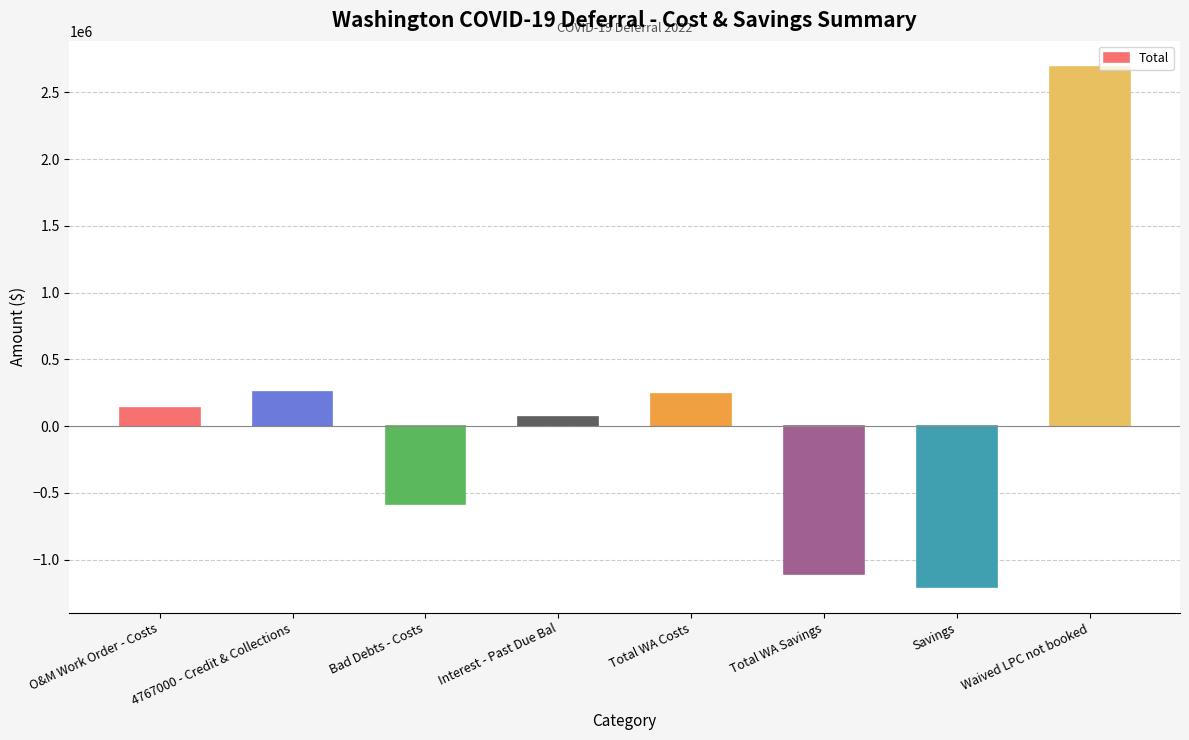

The chart shows a value of -1972645.4 at Total WA Savings. True or false?

False